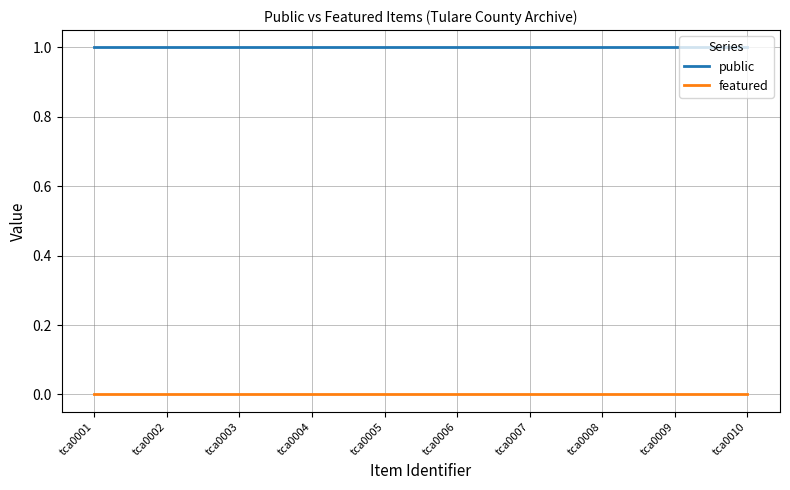

True or false: featured and public intersect in this chart.

False